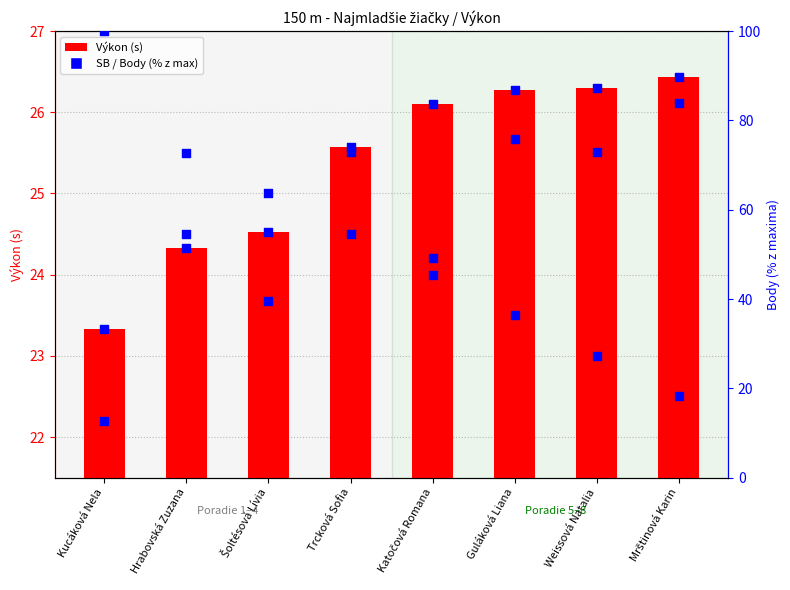

Is the value of SB (percentil) at Katočová Romana greater than the value of Výkon (s) at Trcková Sofia?

Yes